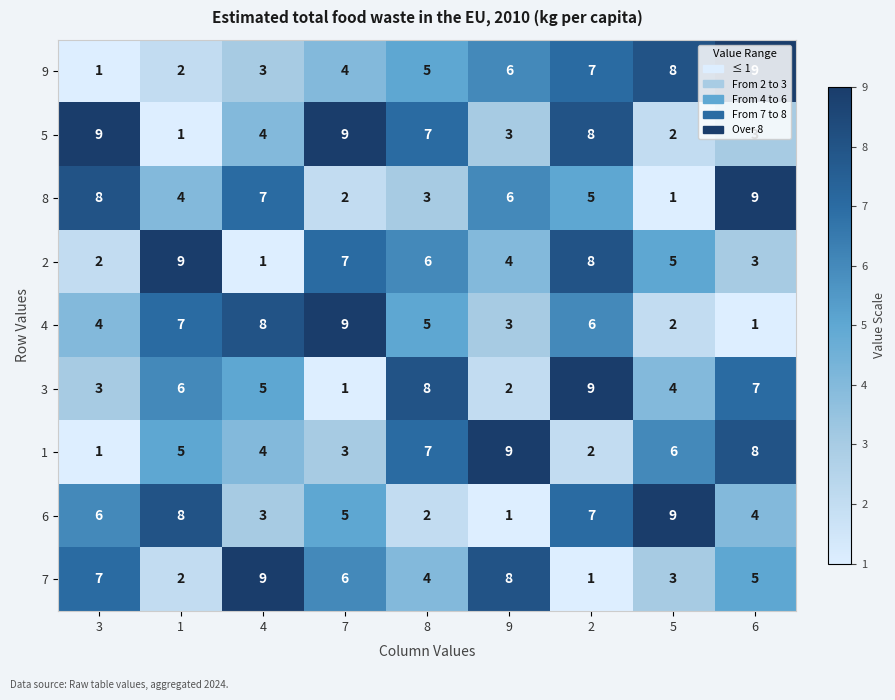

What is the sum of the 9 values at 5 and 4?

11